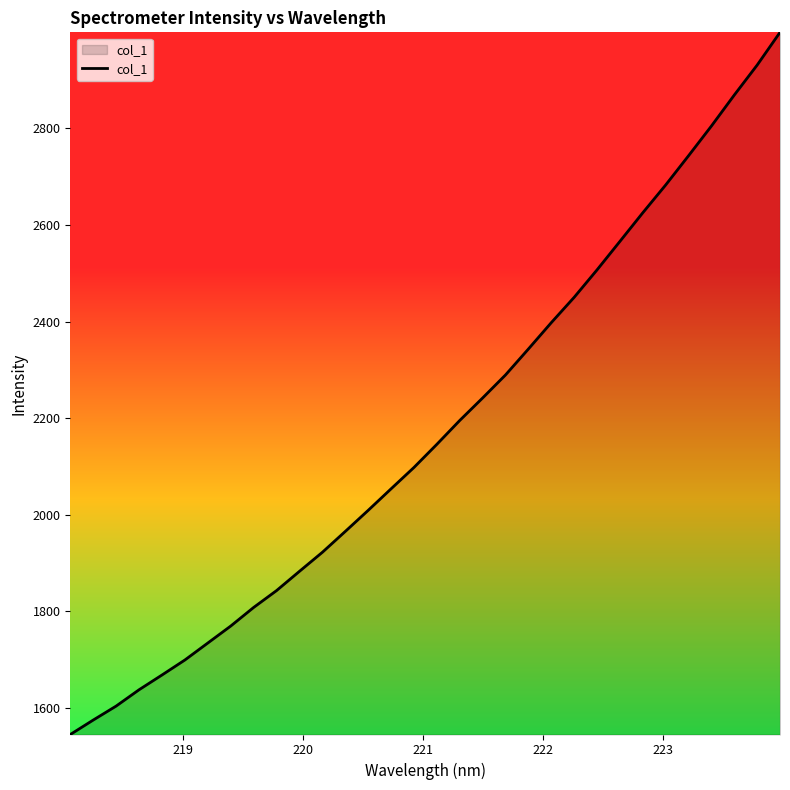

What is the minimum value shown in the chart?

1544.5